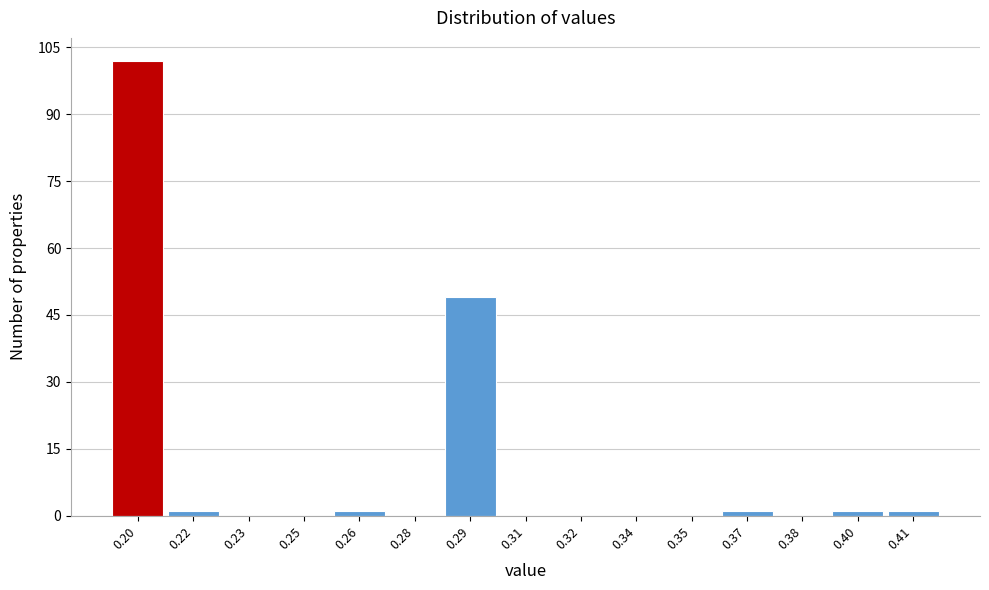

Reading right to left, transcribe all the data shown in this chart.

0.41=1	0.40=1	0.38=0	0.37=1	0.35=0	0.34=0	0.32=0	0.31=0	0.29=49	0.28=0	0.26=1	0.25=0	0.23=0	0.22=1	0.20=102